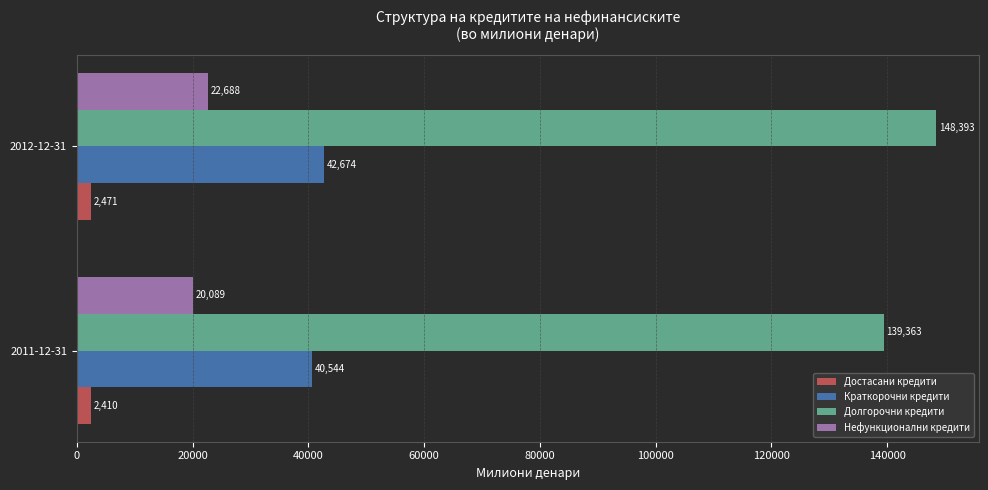

What is the average value of the Долгорочни кредити series?

143877.8